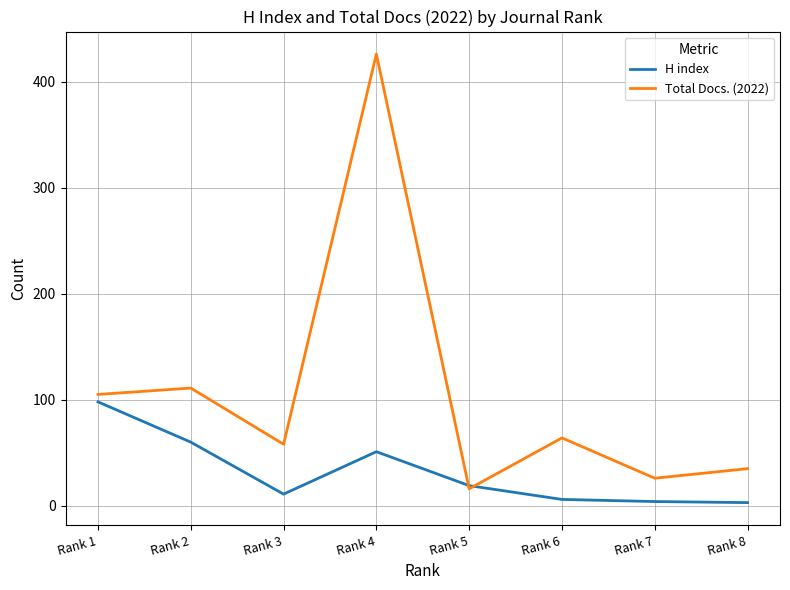

Count the number of data series in this chart.

2